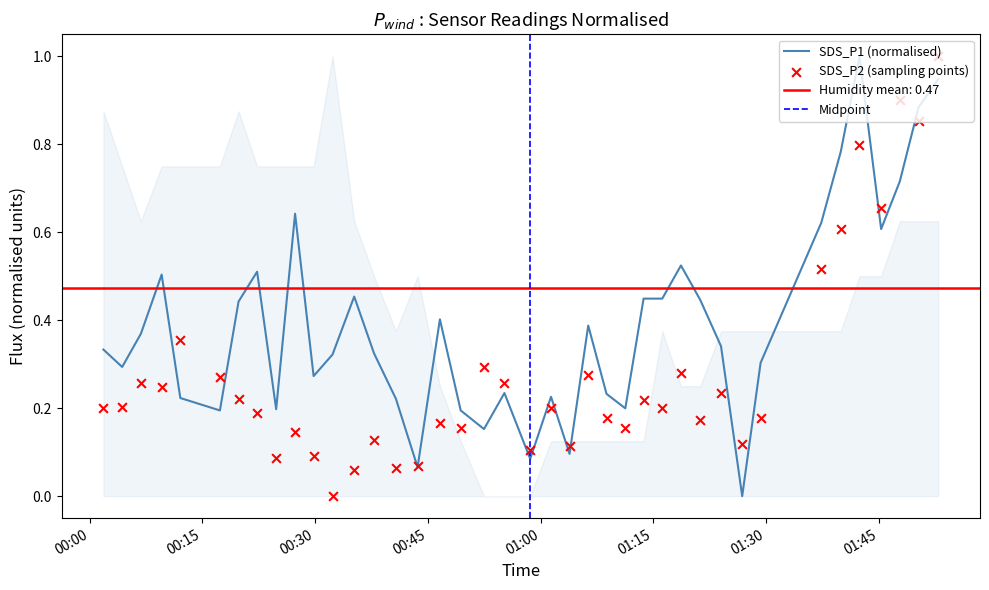

Which series has the largest Y range (max minus min)?

SDS_P1